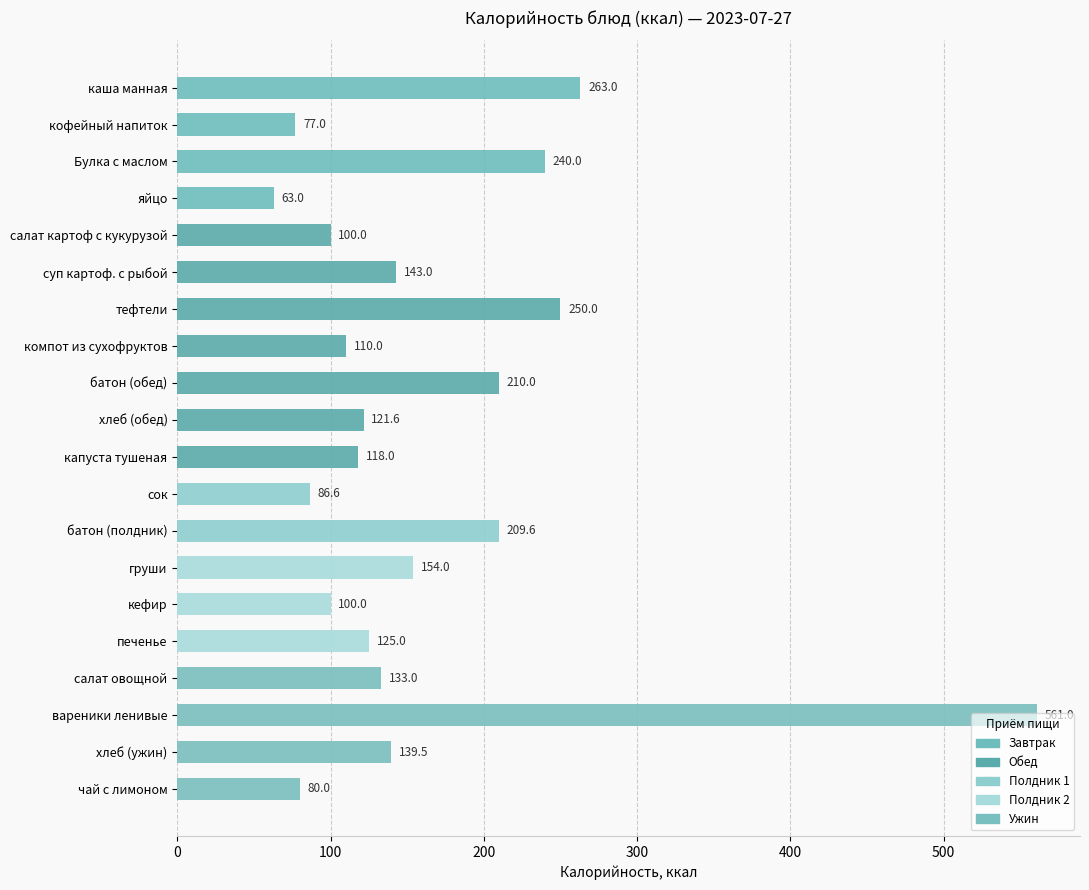

Which category has the lowest value across all series?

яйцо